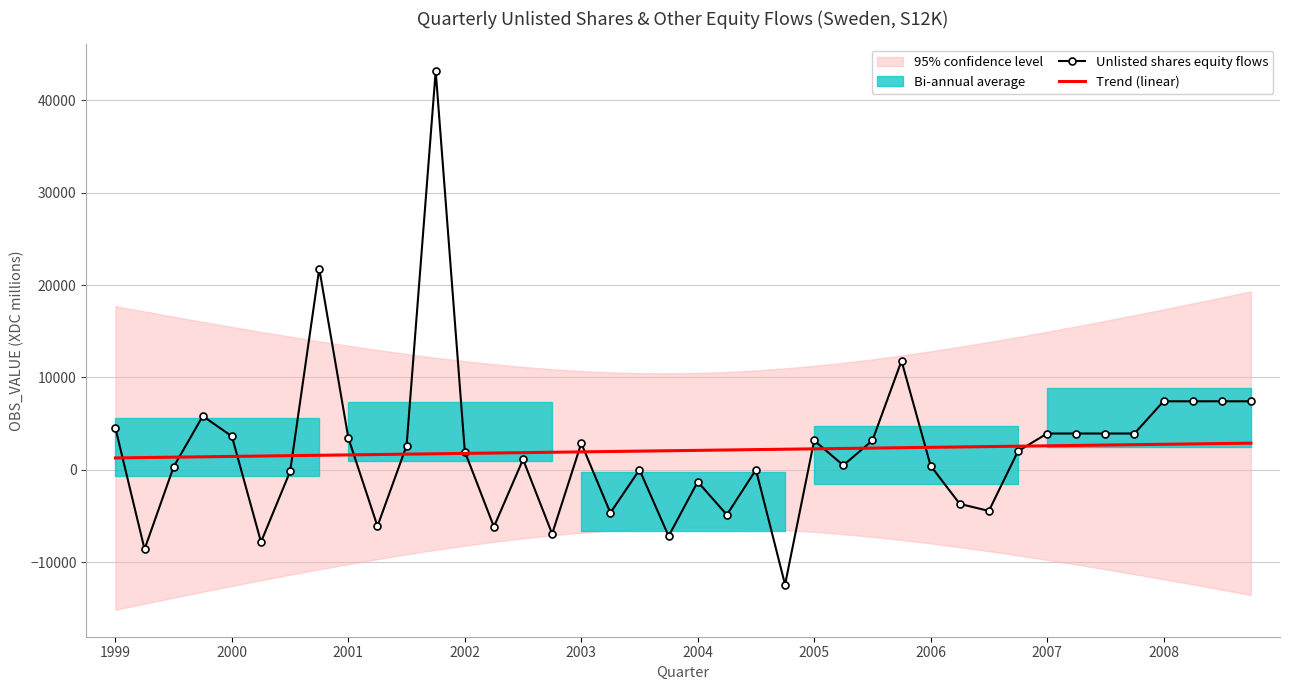

The value of Trend (linear) at 2008 is 2753.1. True or false?

True